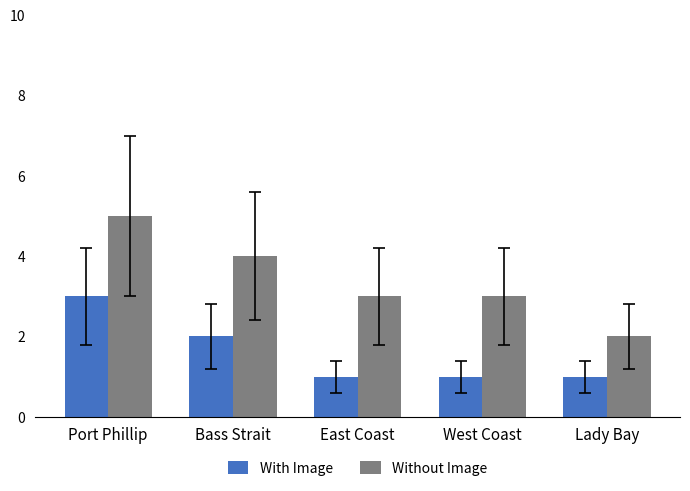

Reading left to right, transcribe all the data shown in this chart.

With Image: Port Phillip=3	Bass Strait=2	East Coast=1	West Coast=1	Lady Bay=1
Without Image: Port Phillip=5	Bass Strait=4	East Coast=3	West Coast=3	Lady Bay=2